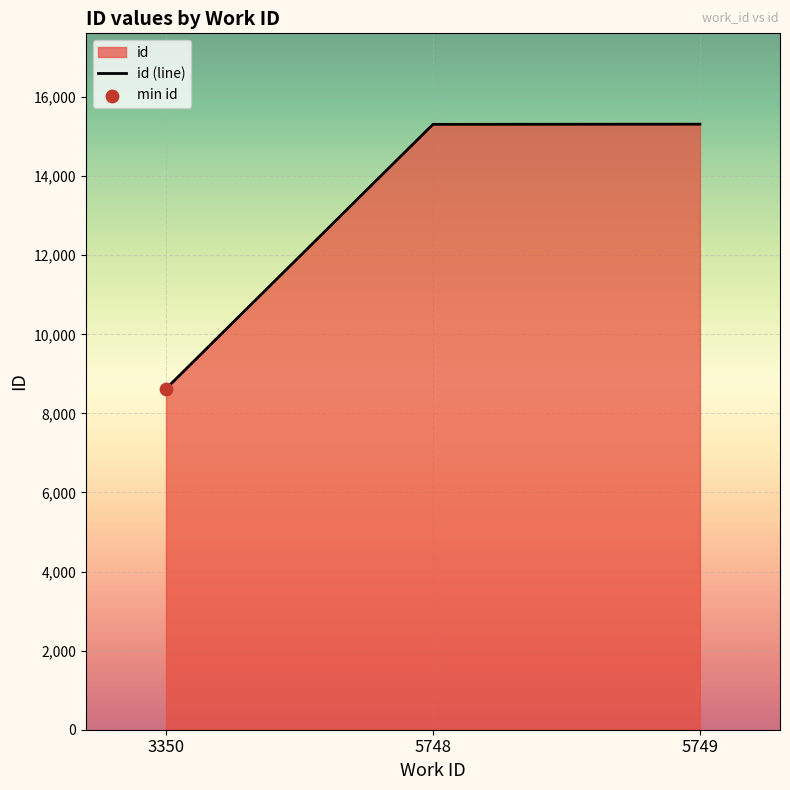

What is the change in value from 5748 to 5749?

+4.5